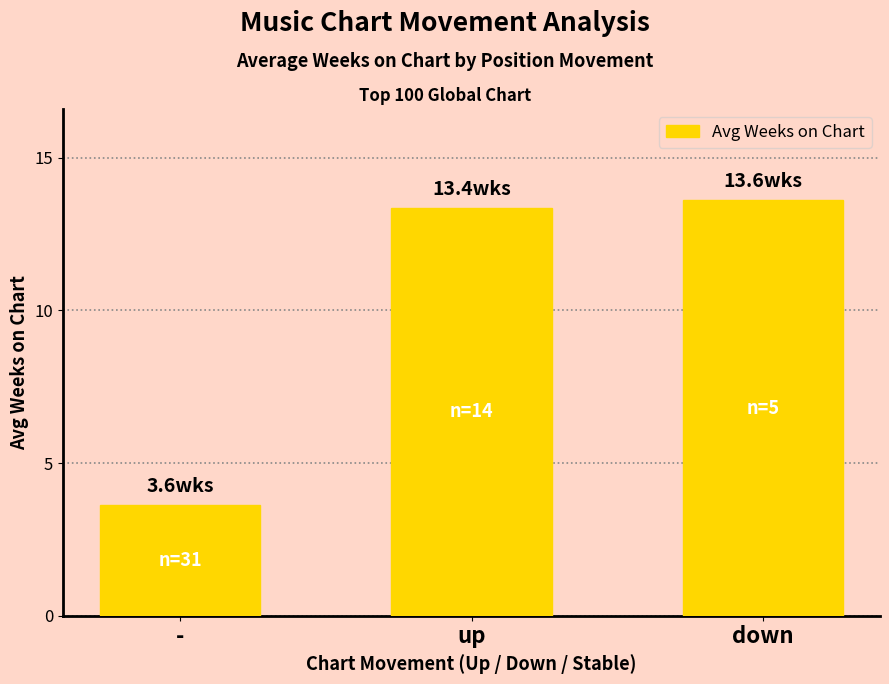

The value at down is 13.6. True or false?

True